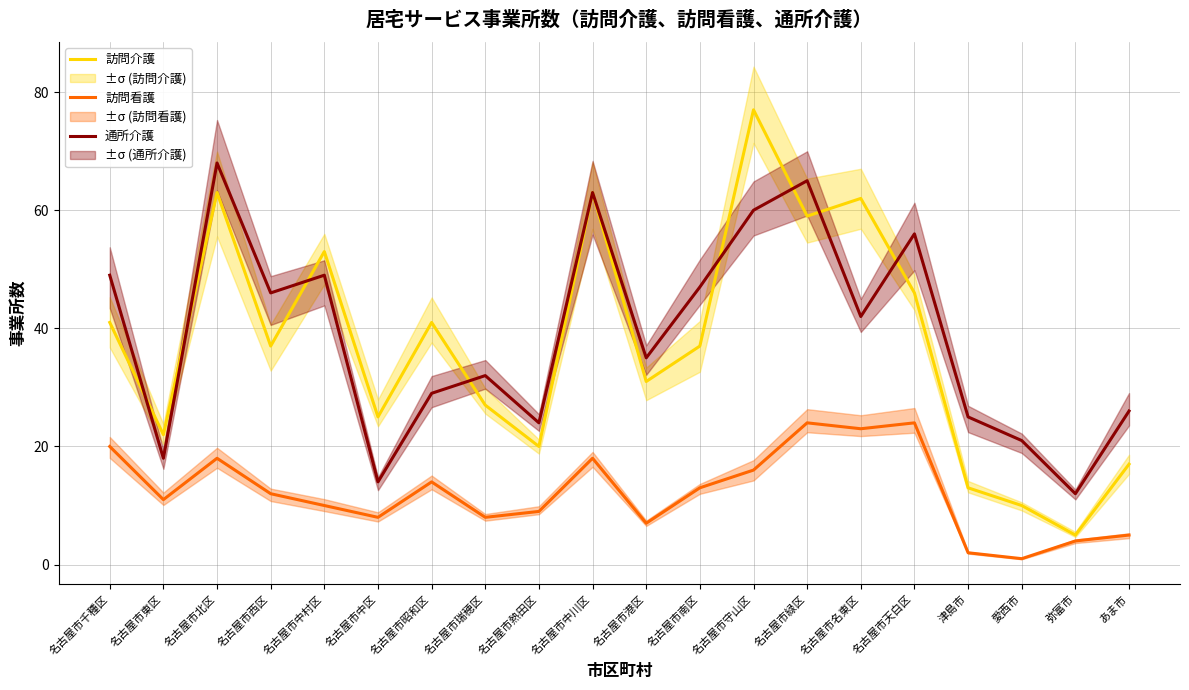

True or false: 通所介護 has more than 2 interior local peaks.

True